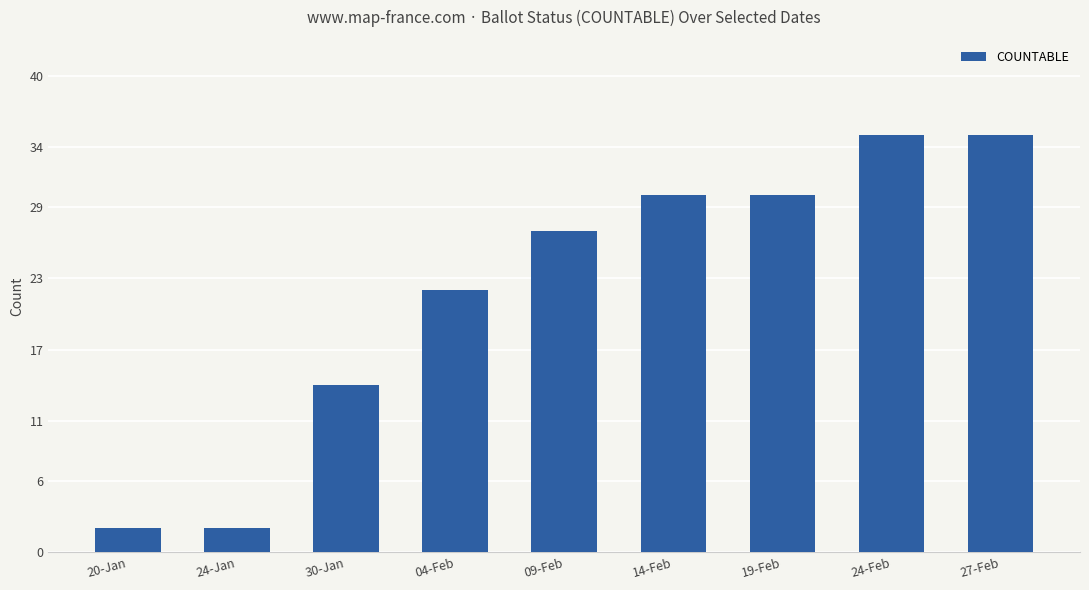

Does the chart contain any negative values?

No